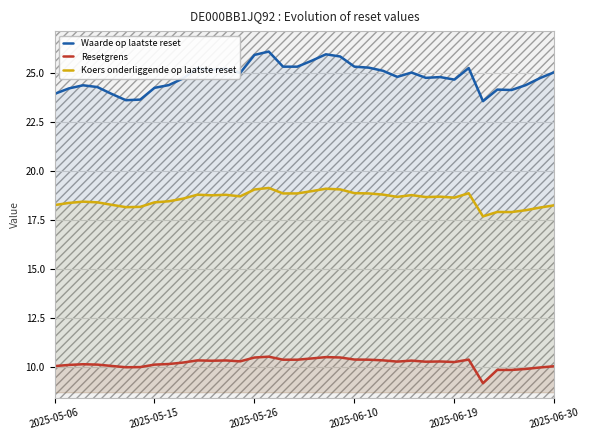

What is the total value across all series at 34?

52.8